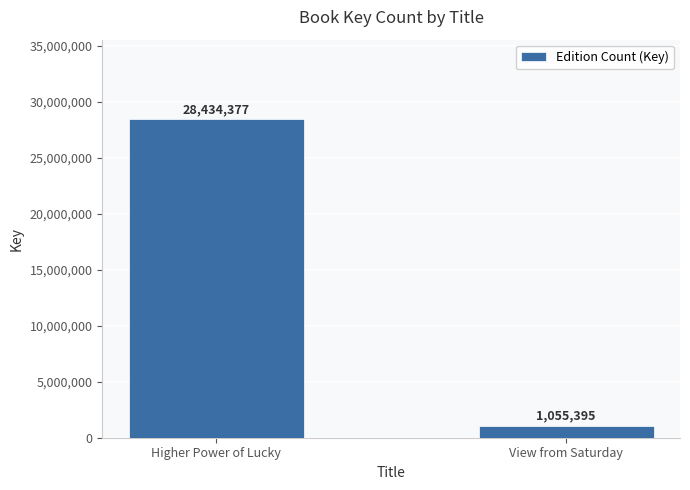

List the labels in order of value, smallest first.

View from Saturday, Higher Power of Lucky